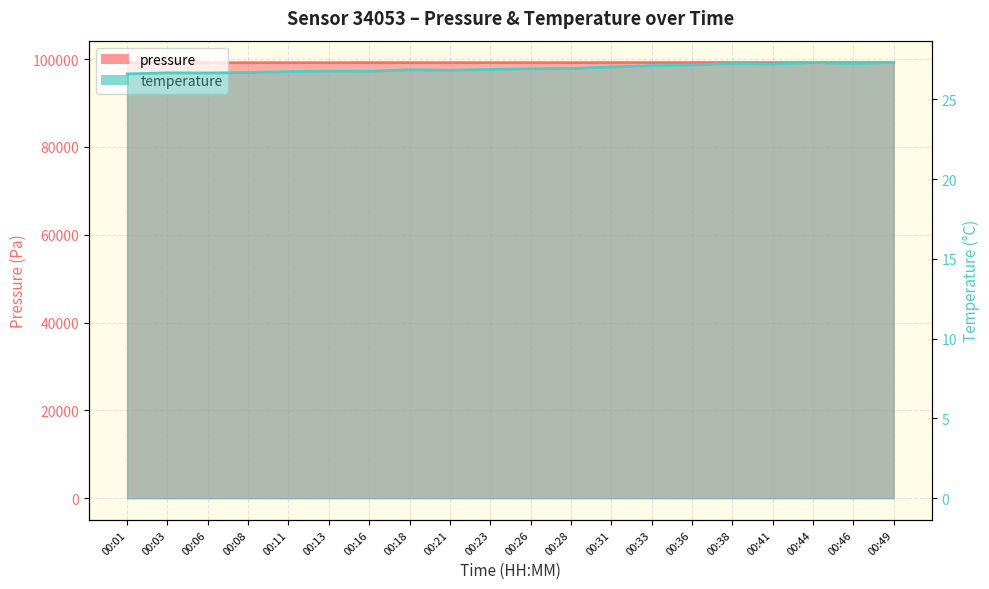

How many interior local valleys does the temperature series have?

5